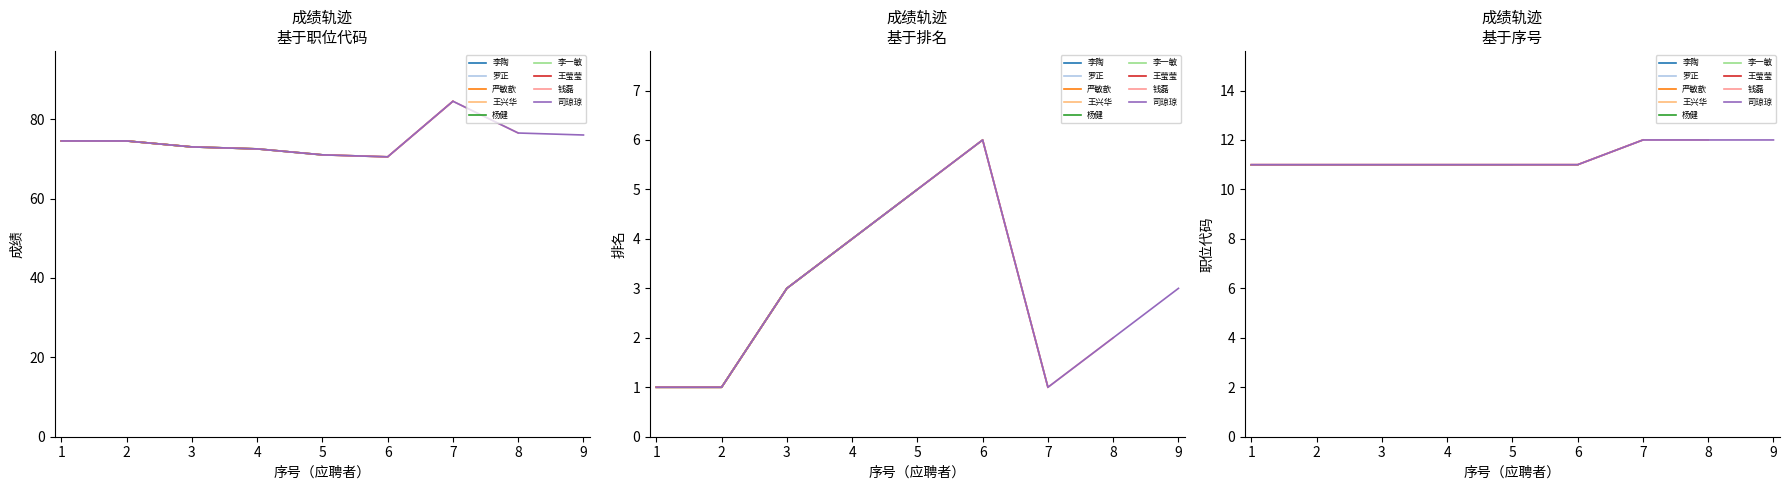

Which has a higher value, 3 or 2?

2